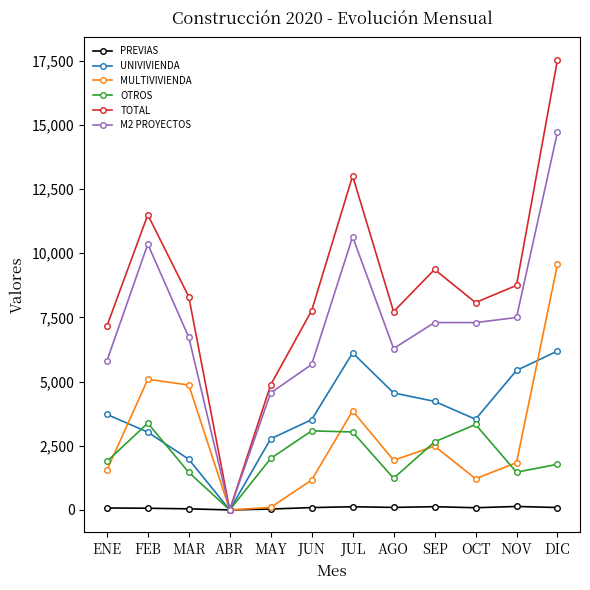

Between MAY and JUL, which series saw the biggest shift?

TOTAL